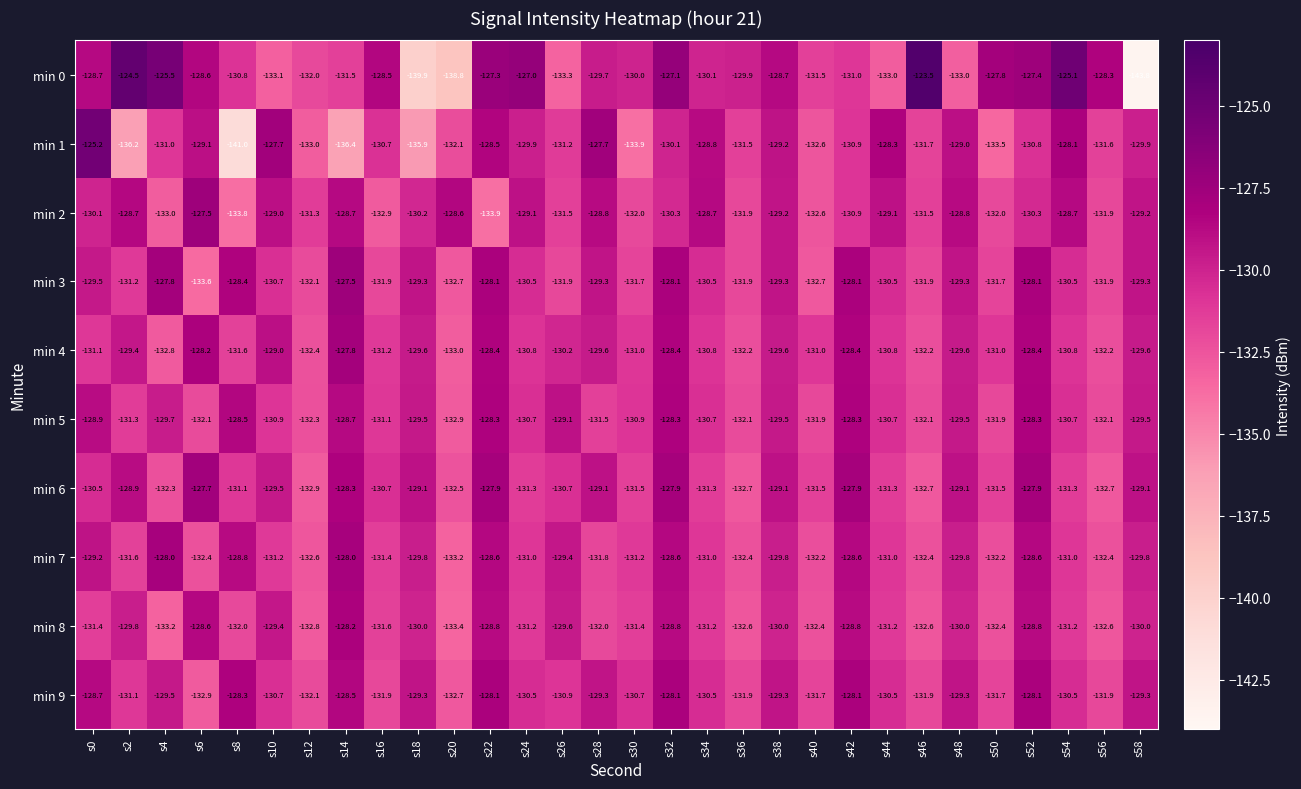

What is the maximum value shown in the chart?

-123.5